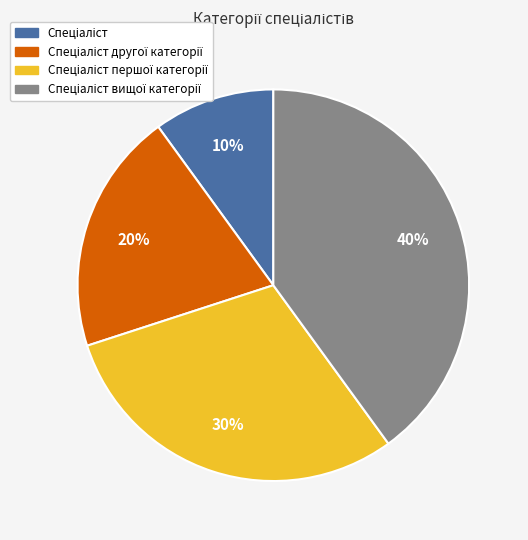

To the nearest percent, what is the average slice percentage?

25%